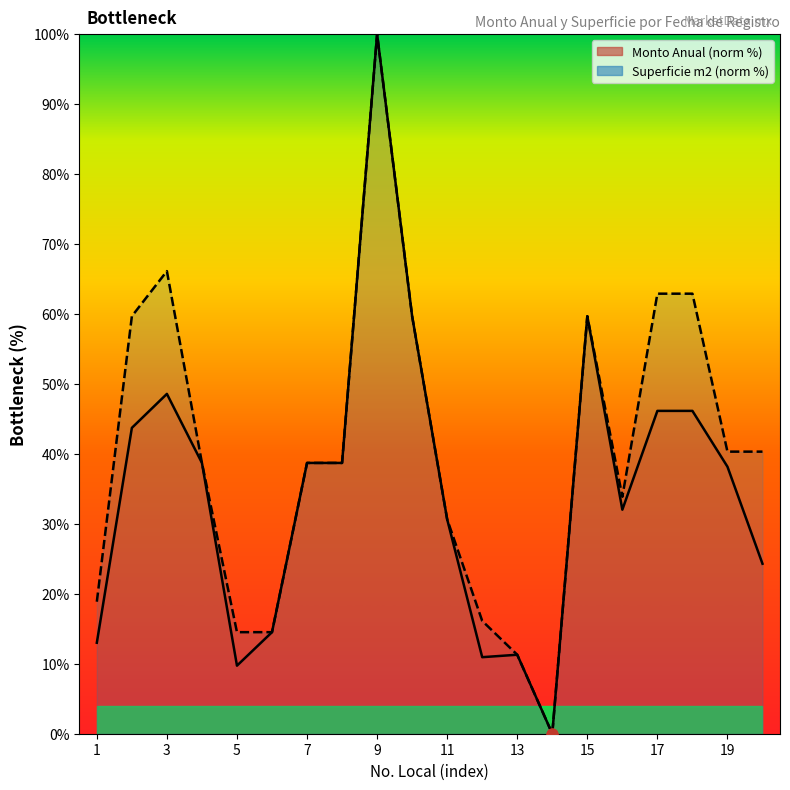

What are all the series names shown in the legend?

Monto Anual (norm %), Superficie m2 (norm %)